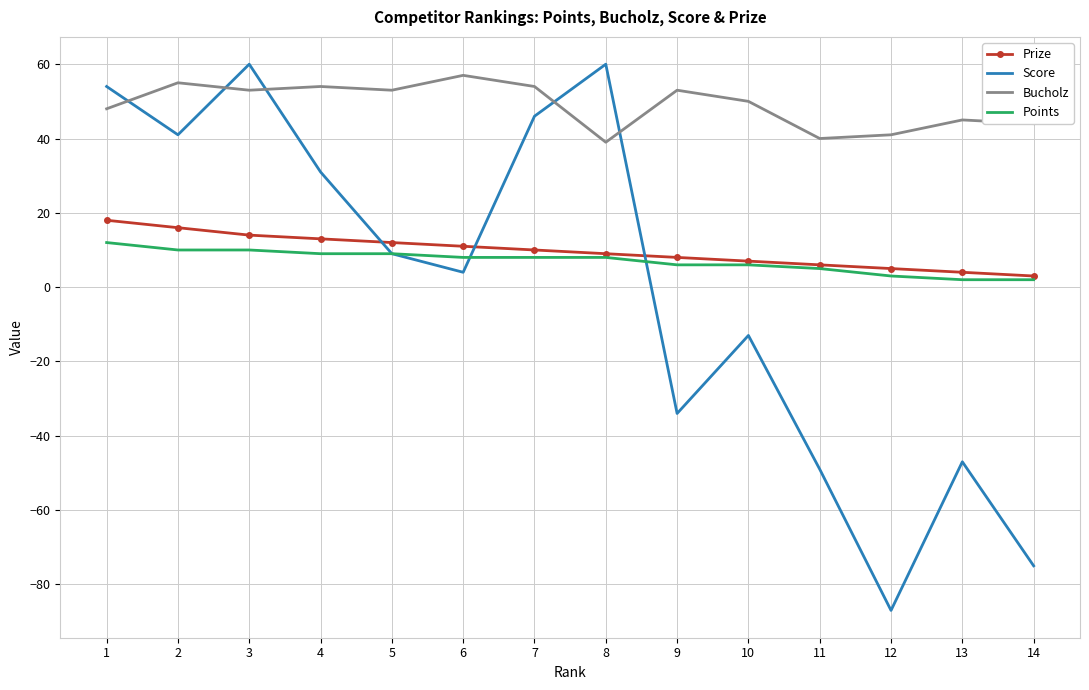

How many values in the Score series are below 9?

7